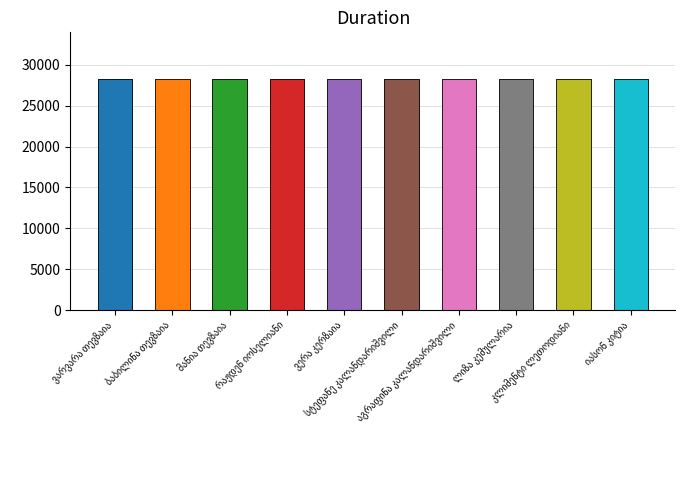

The value at ბაბილინა თევზაია is 28321. True or false?

True